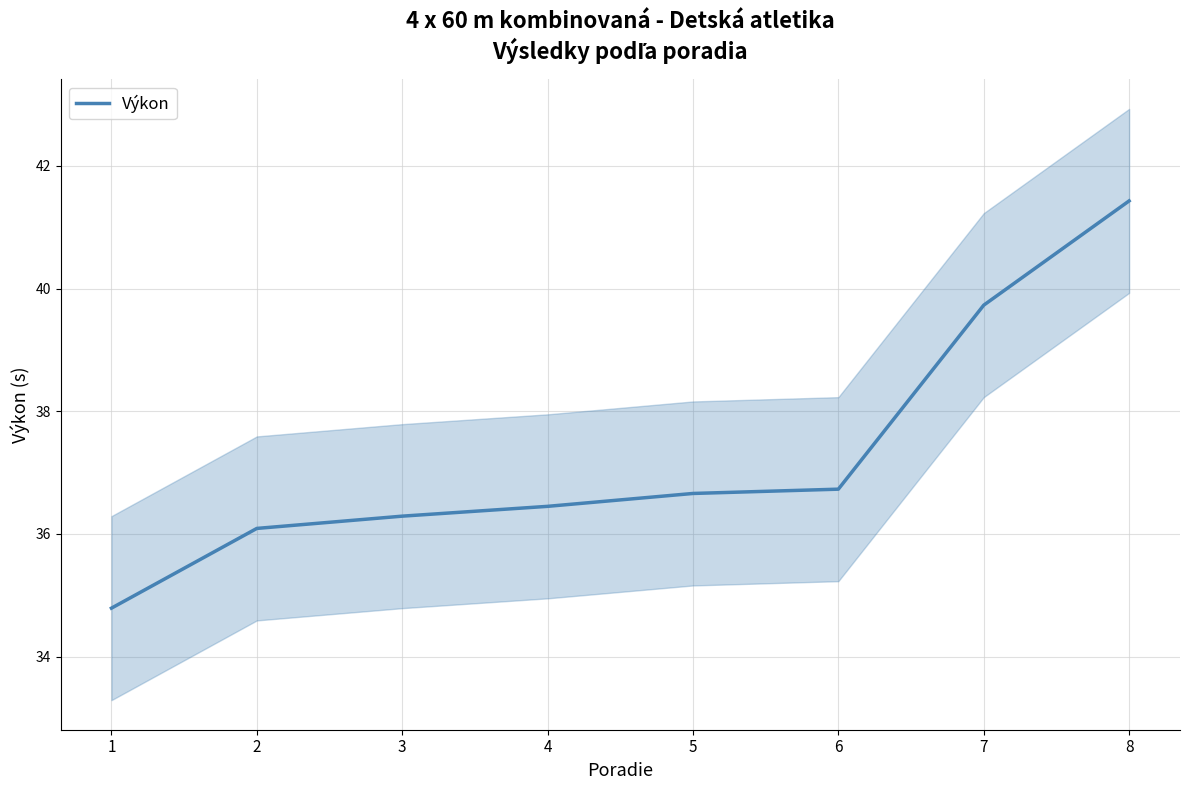

Which has a higher value, 4 or 5?

5